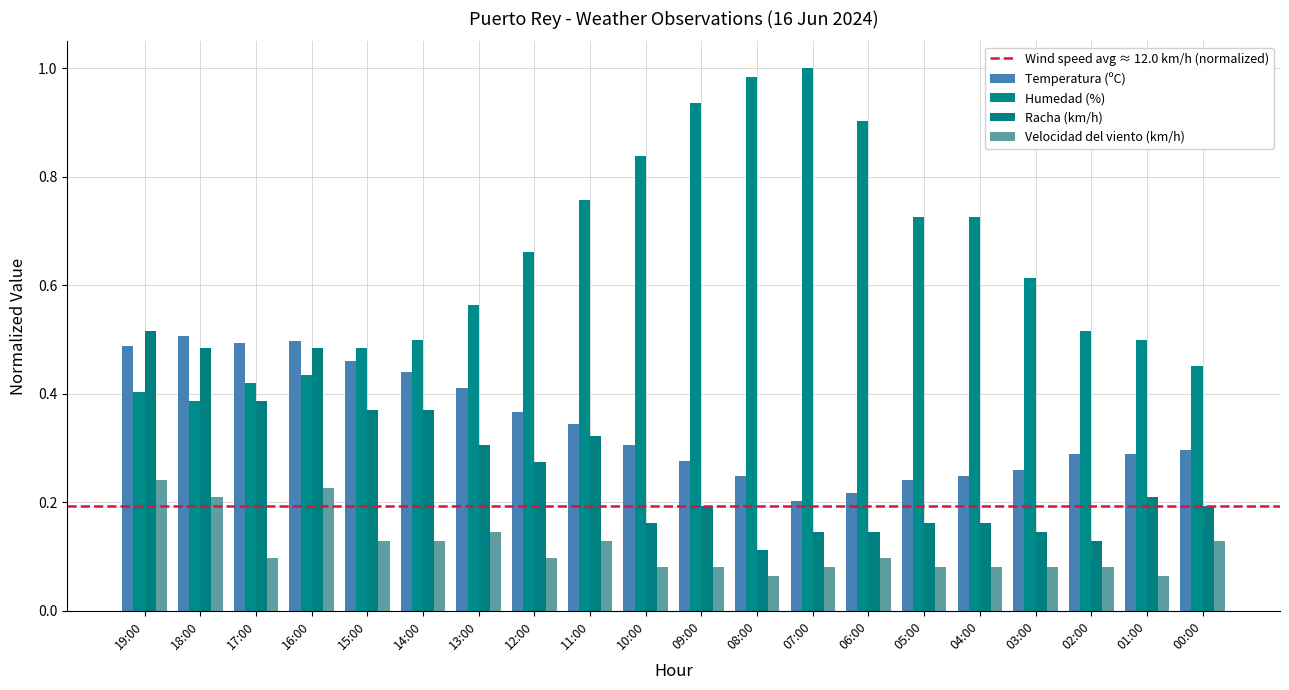

How many bars are there in total?

80